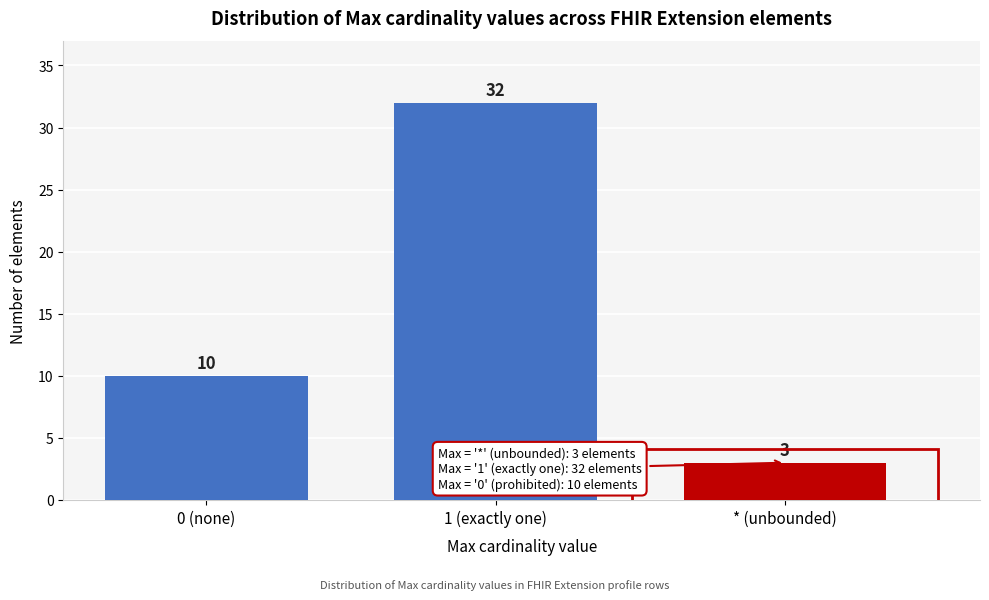

Reading left to right, transcribe all the data shown in this chart.

10	32	3